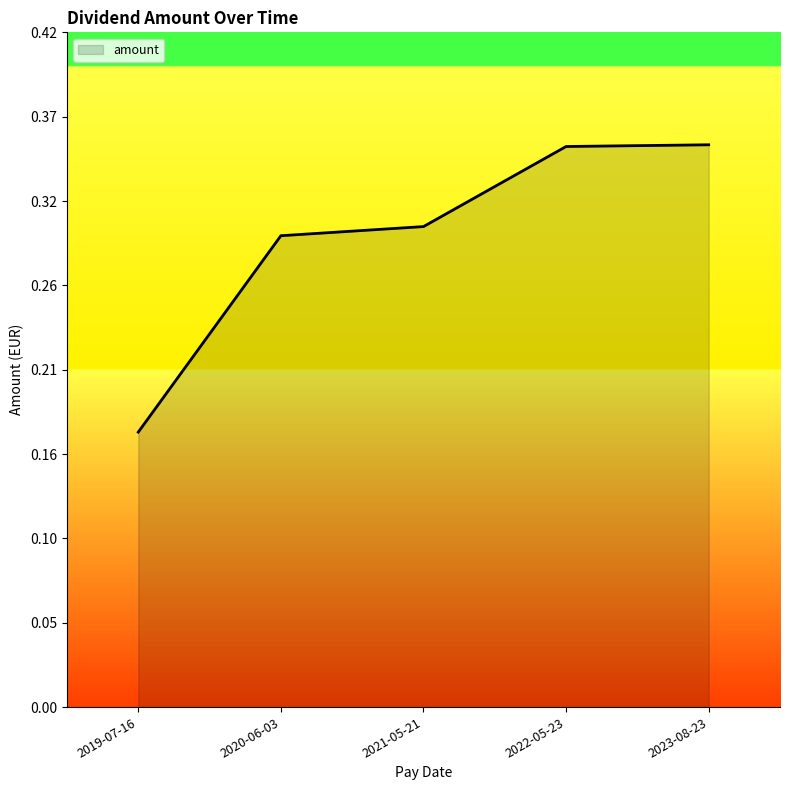

What value does the data have at 2023-08-23?

0.3